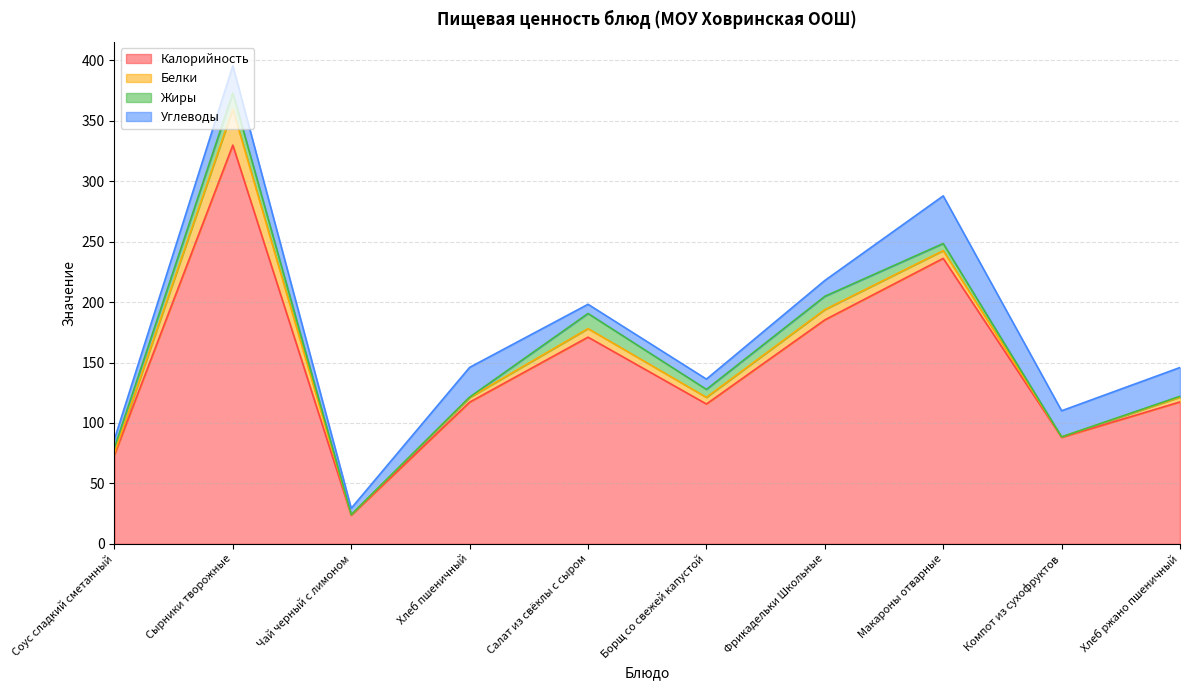

Is it true that Калорийность equals 84.8 at Фрикадельки Школьные?

False